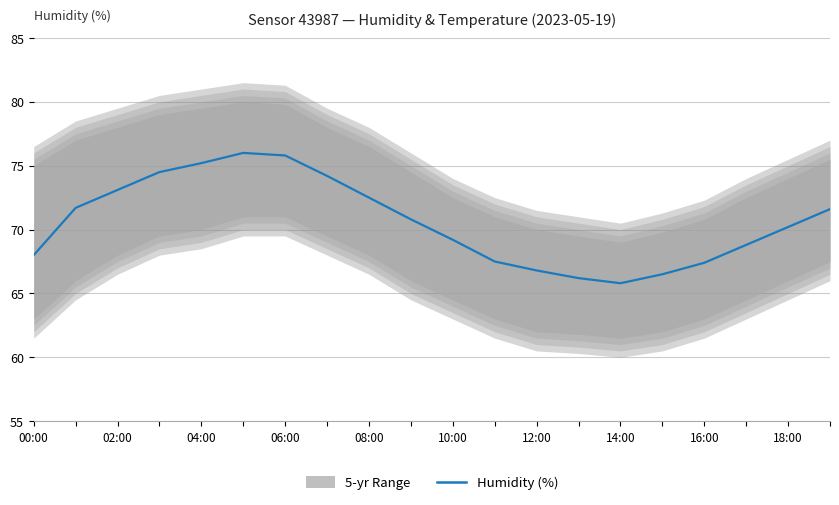

At which category is the sum across all series the highest?

10:00